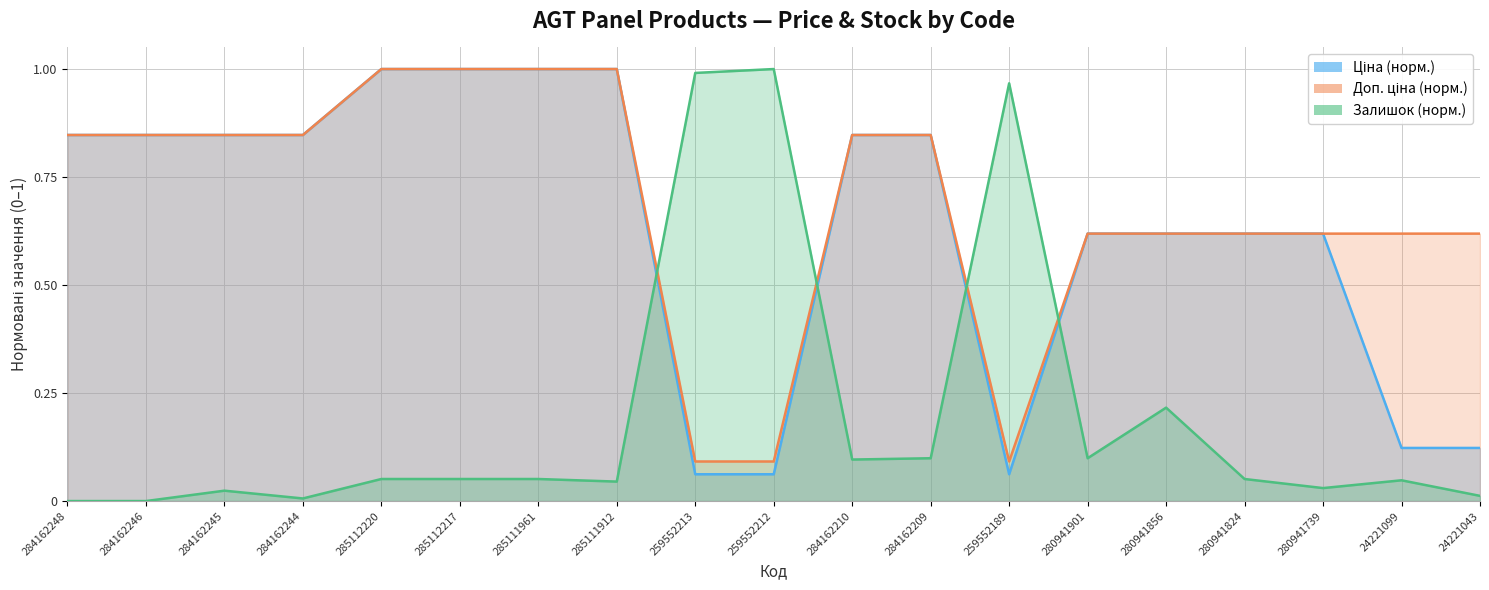

What is the sum of the Залишок values at 285111961 and 259552213?

1.0